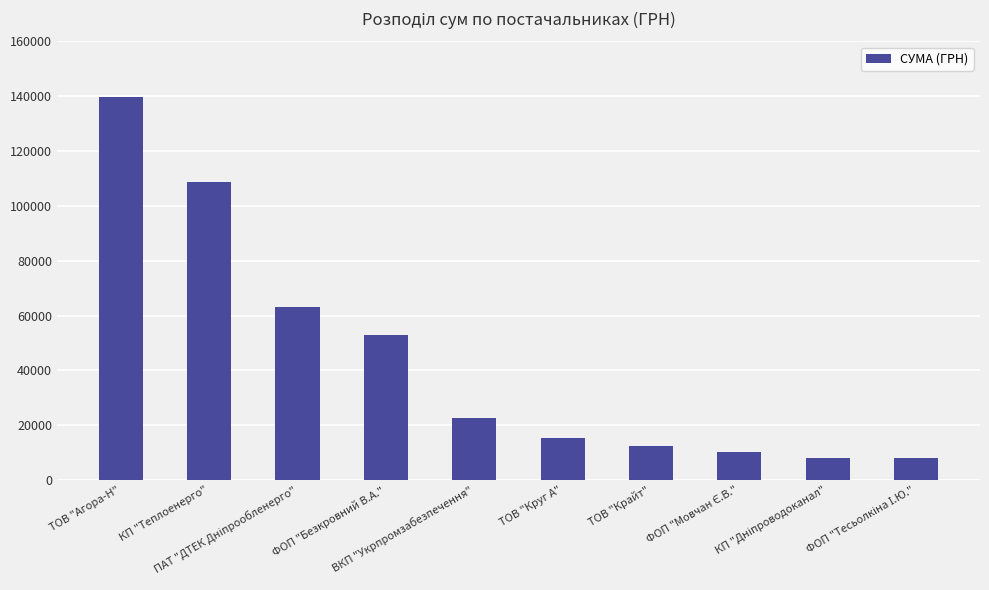

What is the difference between the second highest and second lowest values?

100750.2